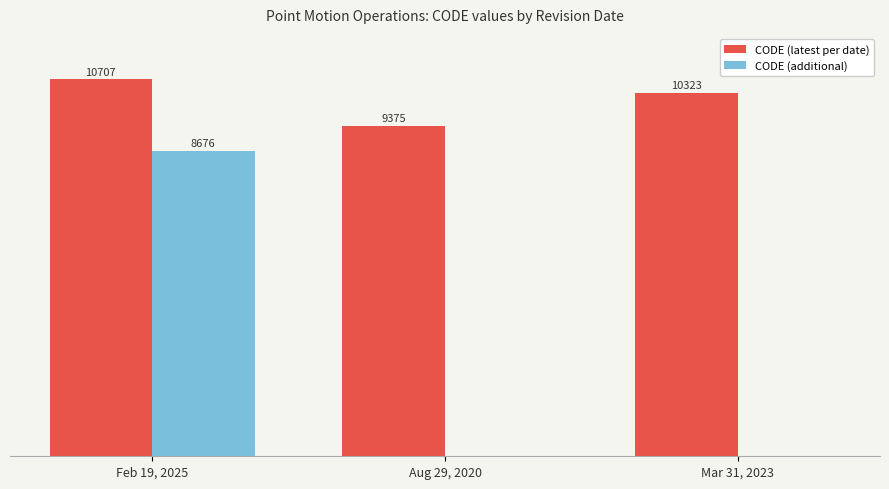

Which category has the highest value across all series?

Feb 19, 2025